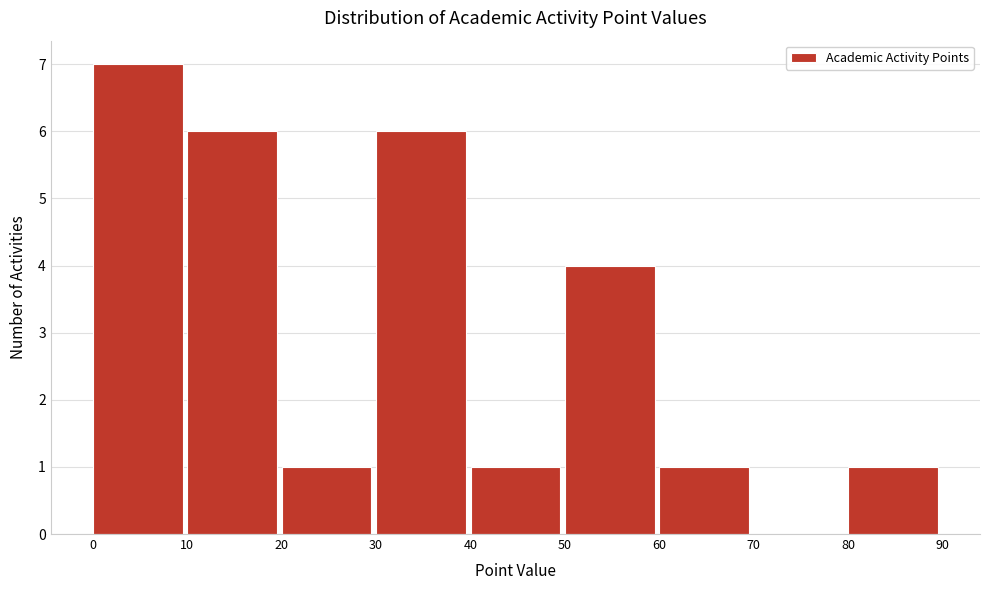

Reading left to right, transcribe this chart: for each bar, give the range it covers on the x-axis and its height. The values are not printed on the chart, so give them approximately, as read against the axis.

0 to 10: 7
10 to 20: 6
20 to 30: 1
30 to 40: 6
40 to 50: 1
50 to 60: 4
60 to 70: 1
70 to 80: 0
80 to 90: 1